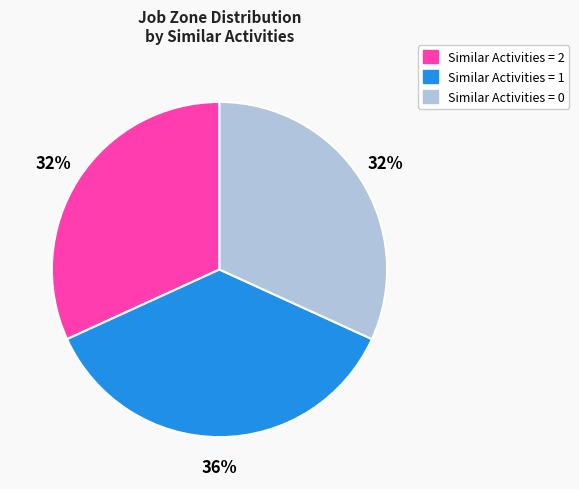

Is there any slice that represents more than half of the pie?

No